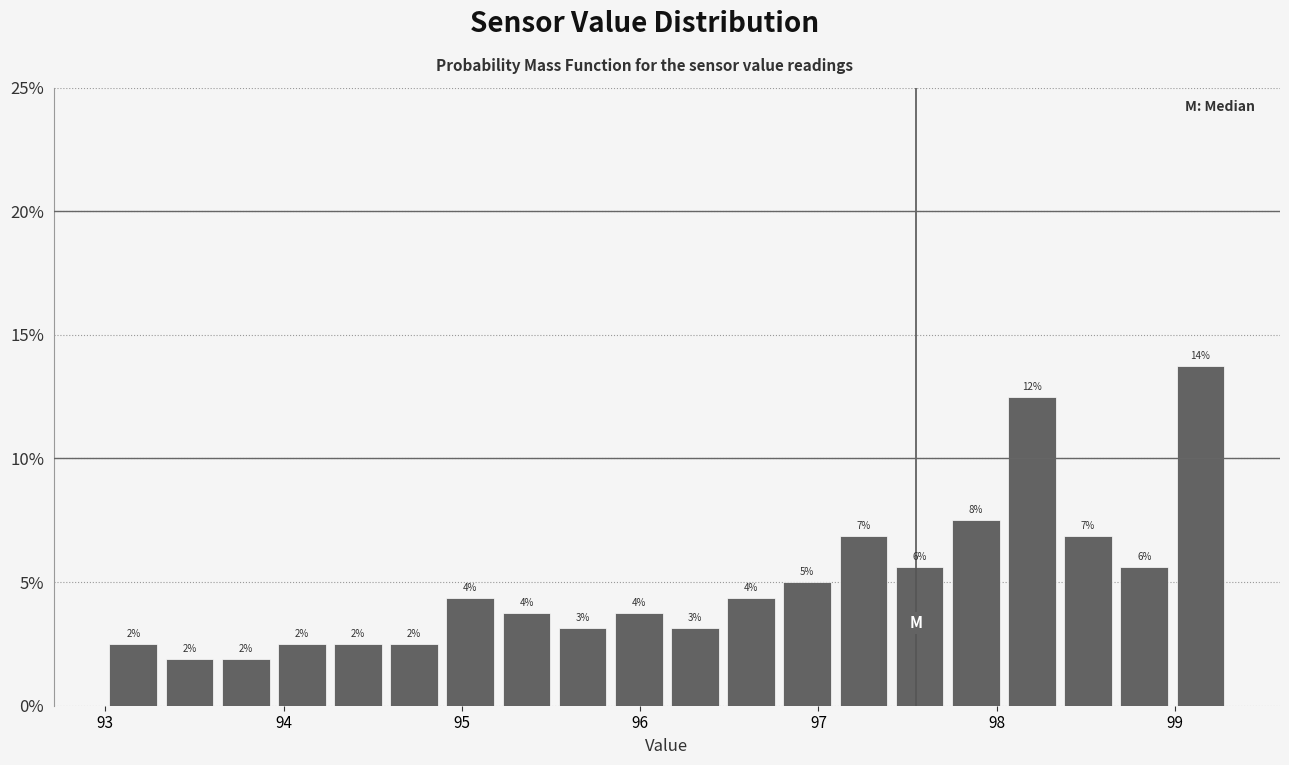

Read against the x-axis, roughly where is the centre of the tallest bar?

99.1